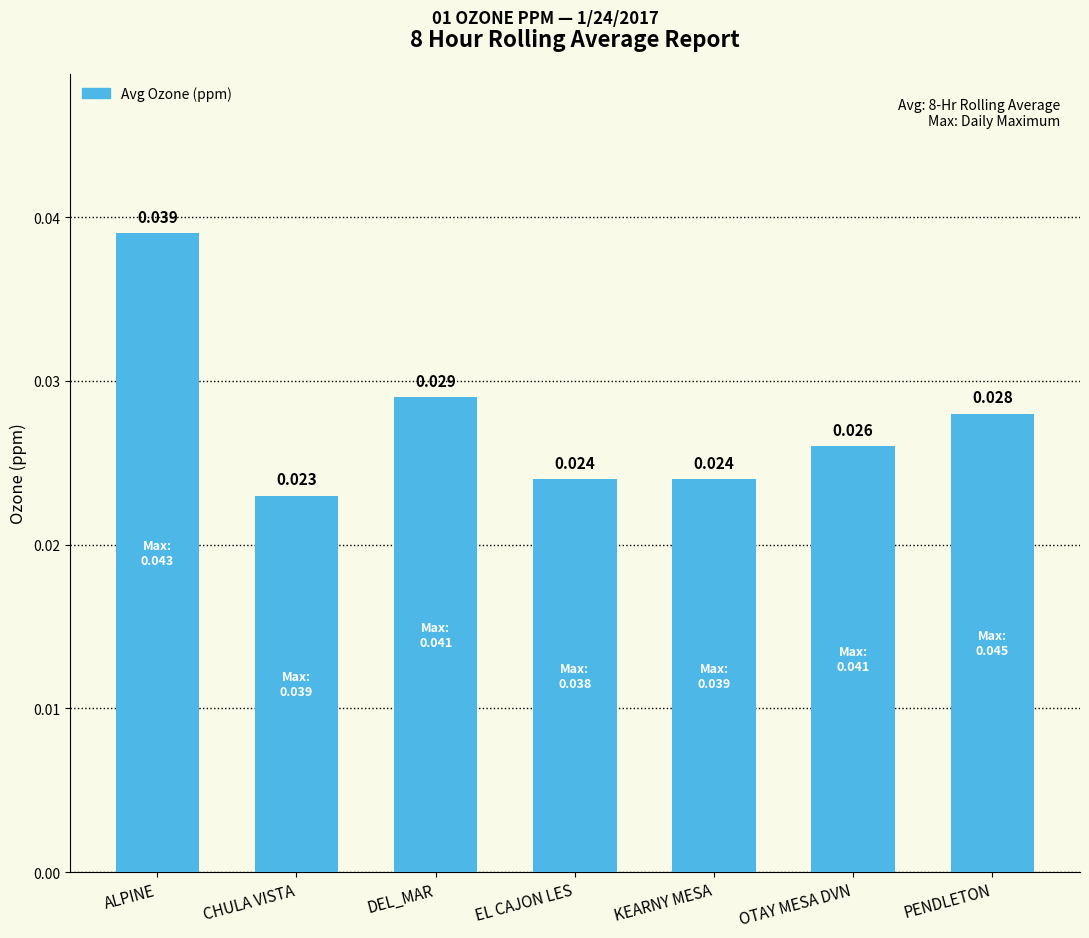

Count the values in the range 0 to 1.

7